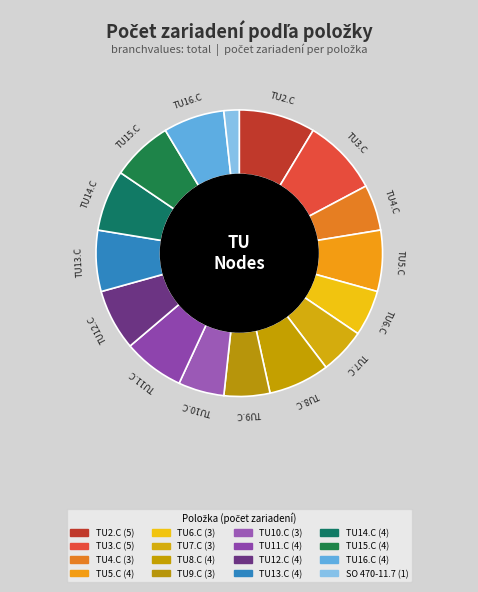

How many slices are in this pie chart?

16